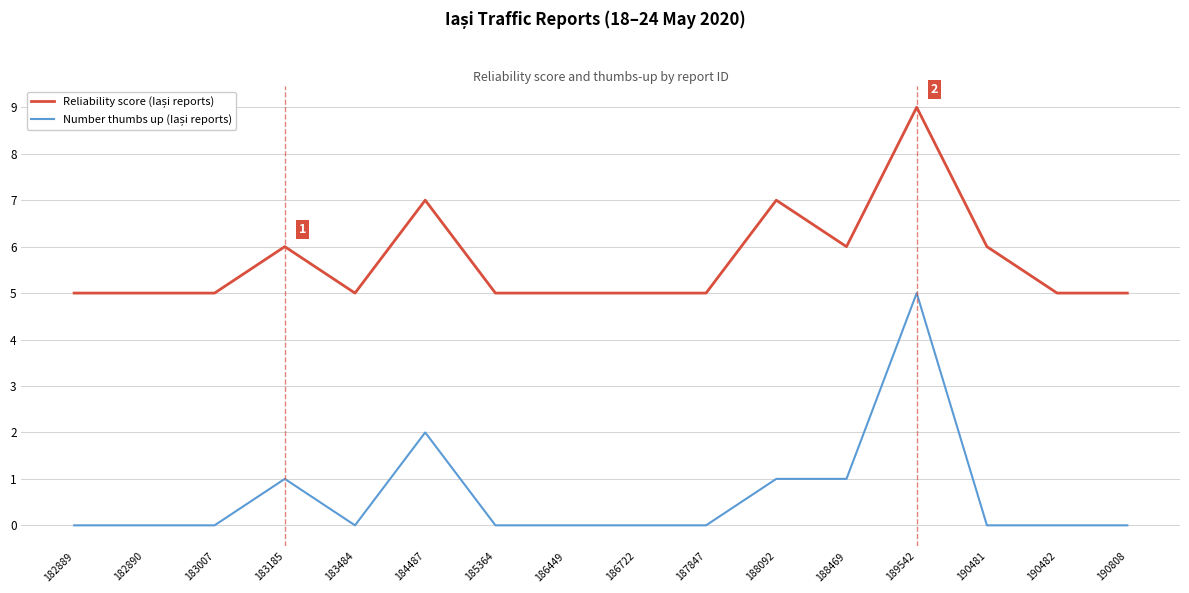

What is the spread (max minus min) of values at 186449?

5